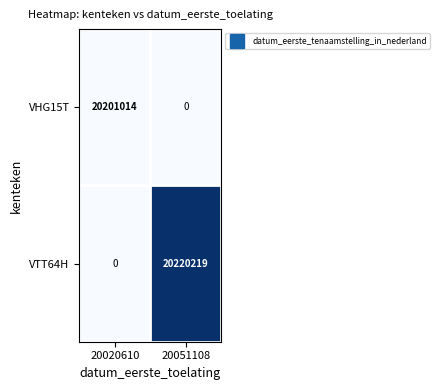

List the series in order of their overall mean, highest first.

VTT64H, VHG15T